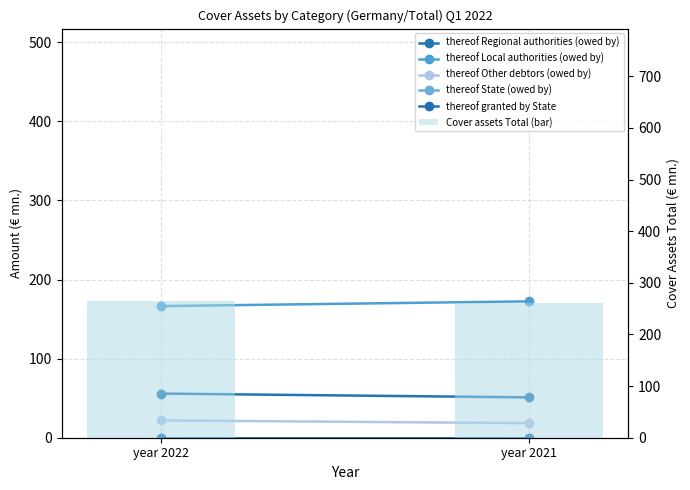

List the labels in order of thereof Local authorities (owed by) value, smallest first.

year 2022, year 2021